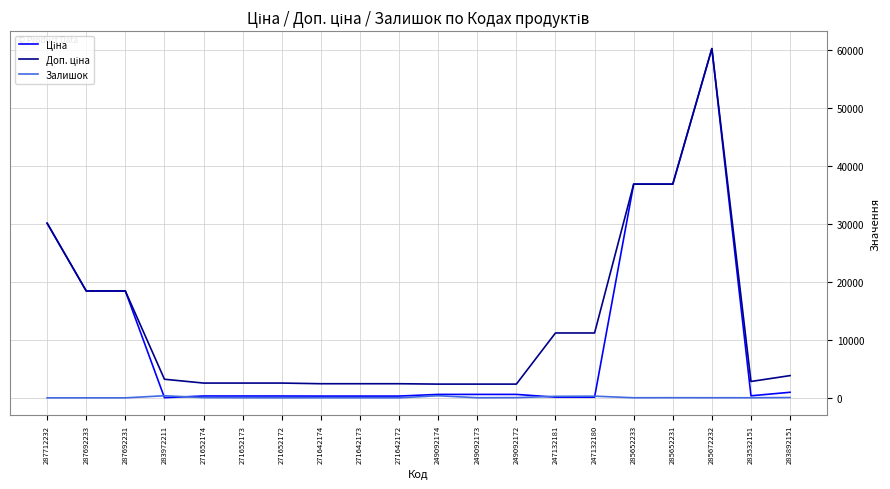

At which category does the chart reach its peak across all series?

285672232